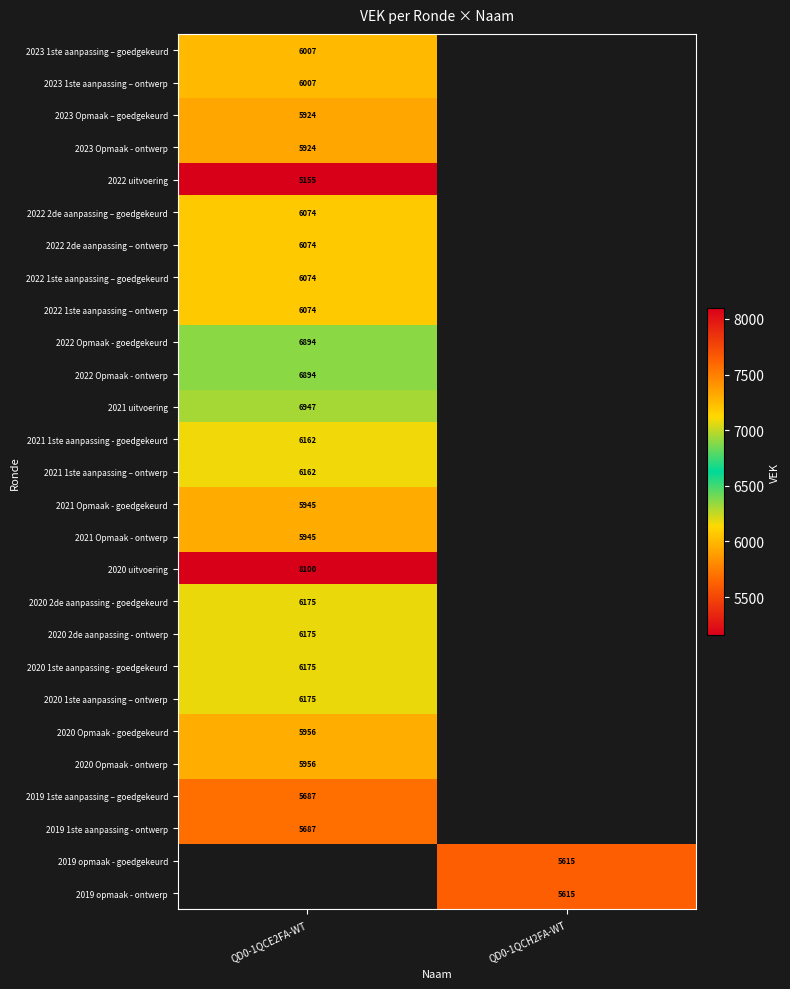

True or false: 2019 1ste aanpassing - ontwerp has a value of 8069.6 at QD0-1QCE2FA-WT.

False